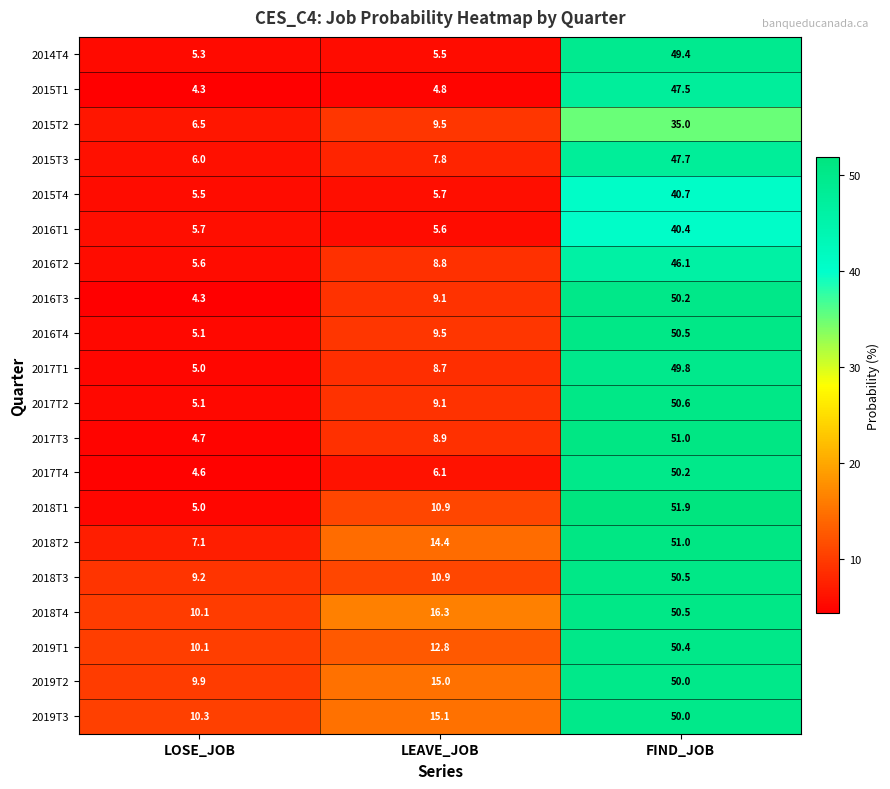

List the labels in order of 2016T4 value, smallest first.

LOSE_JOB, LEAVE_JOB, FIND_JOB